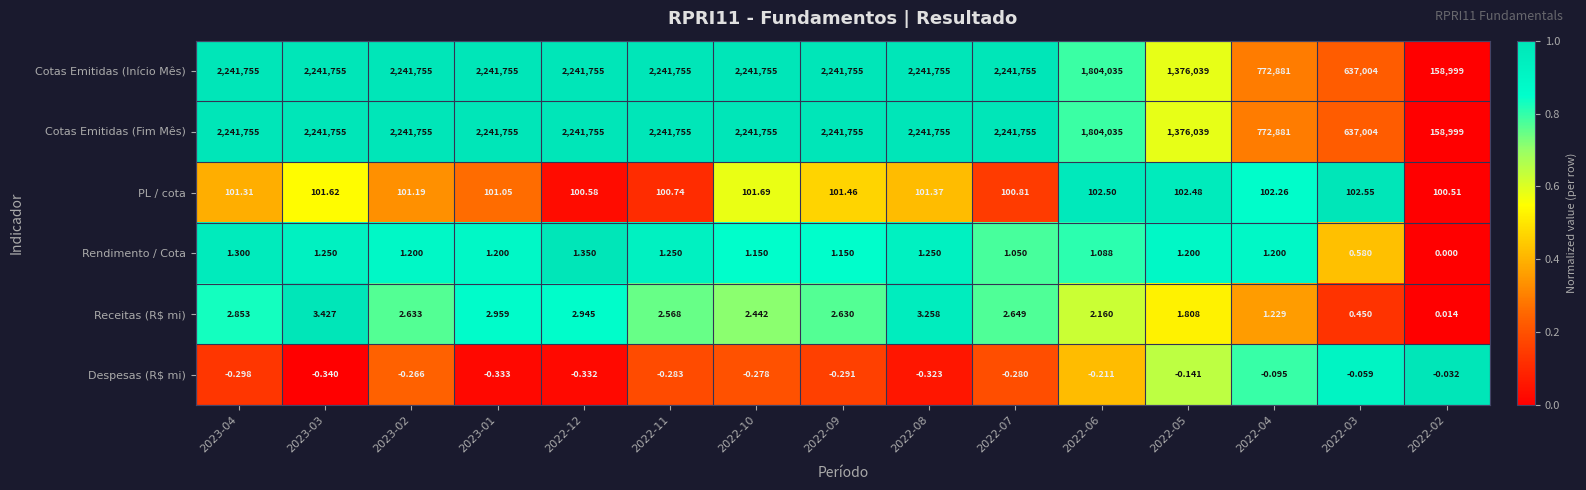

Between 2023-04 and 2022-08, which series saw the biggest shift?

Receitas (R$ mi)